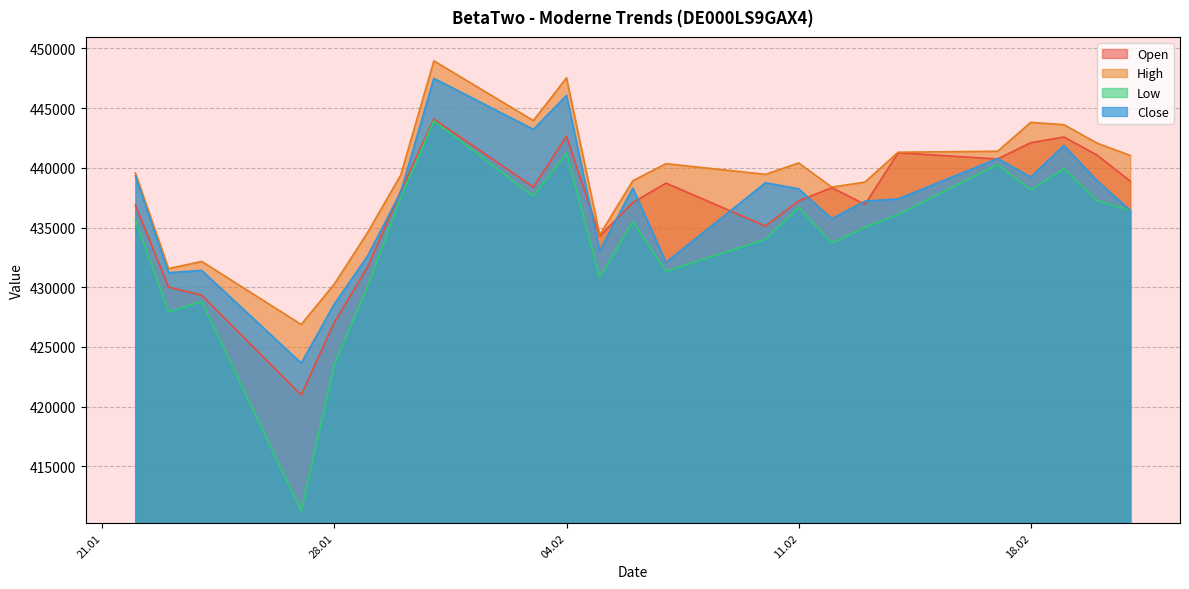

Which series has the widest spread of values?

Low